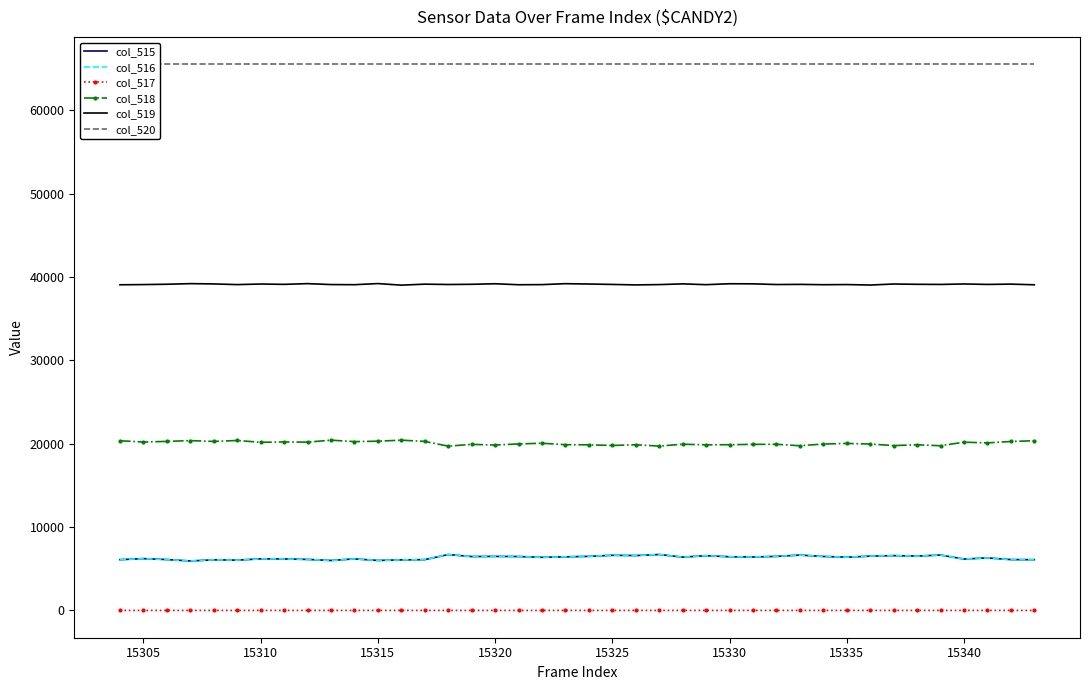

Rank the series by their maximum value, from highest to lowest.

col_520, col_519, col_518, col_515, col_516, col_517